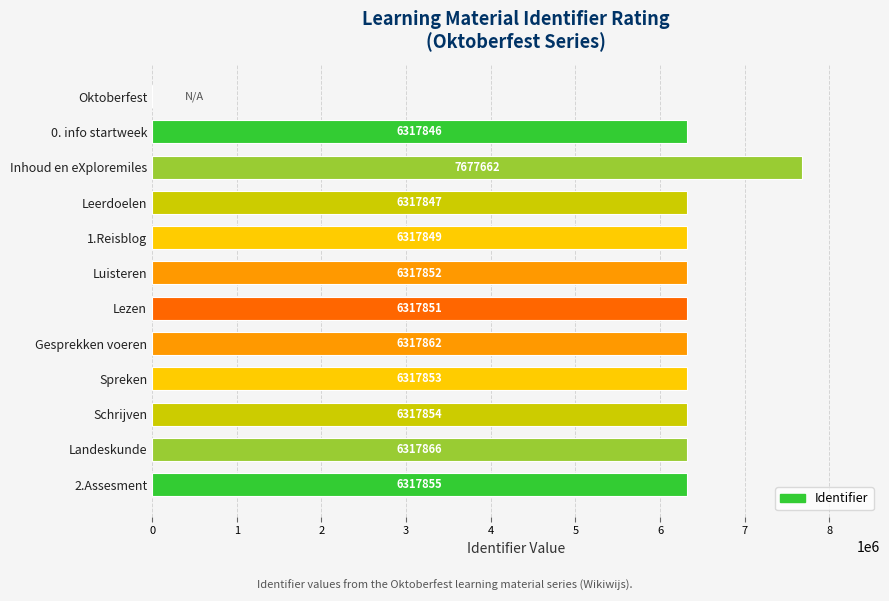

The chart shows a value of 2840156 at 2.Assesment. True or false?

False